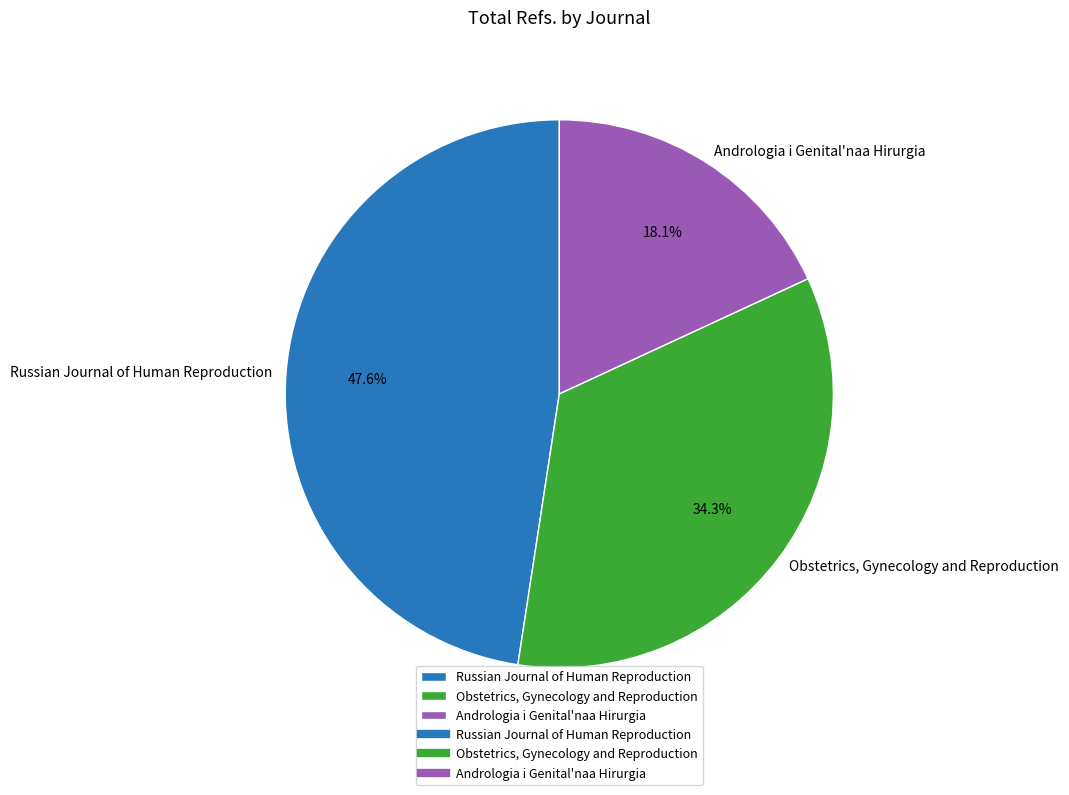

Between Andrologia i Genital'naa Hirurgia and Russian Journal of Human Reproduction, which is larger?

Russian Journal of Human Reproduction